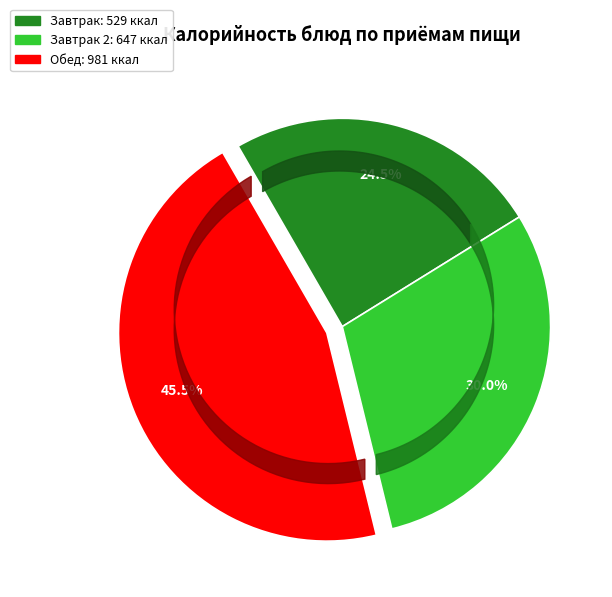

Is there a majority slice in this chart?

No